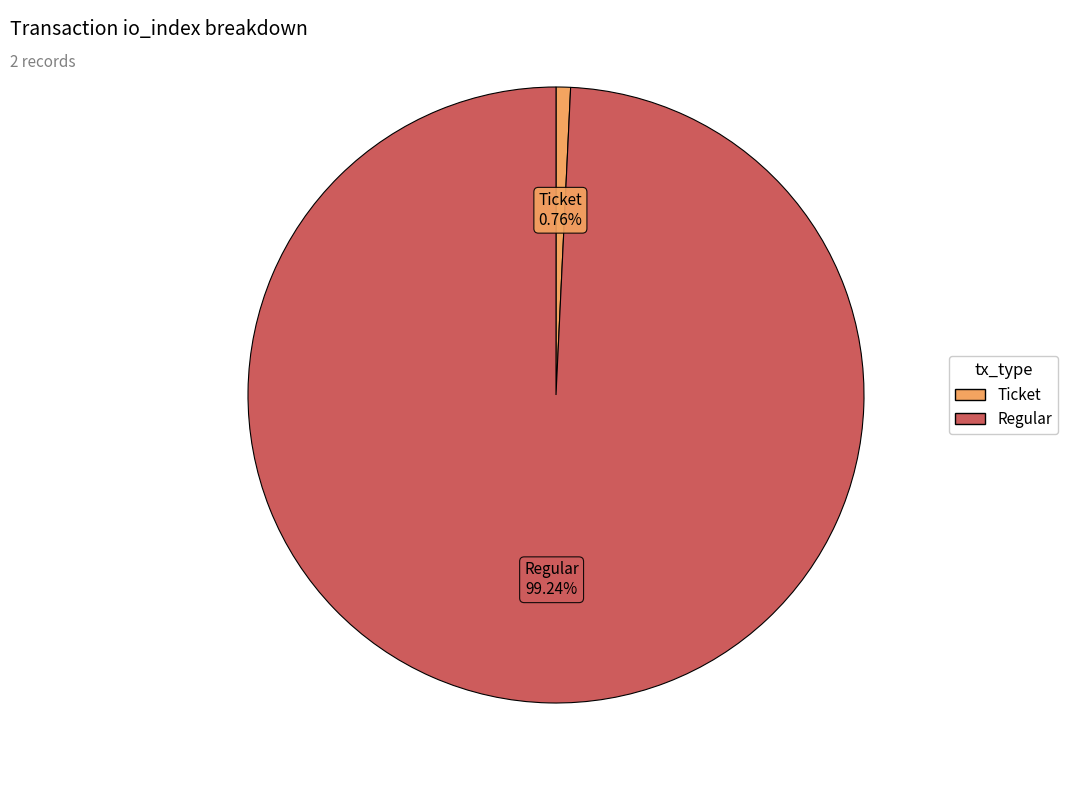

Which has a higher value, Ticket or Regular?

Regular